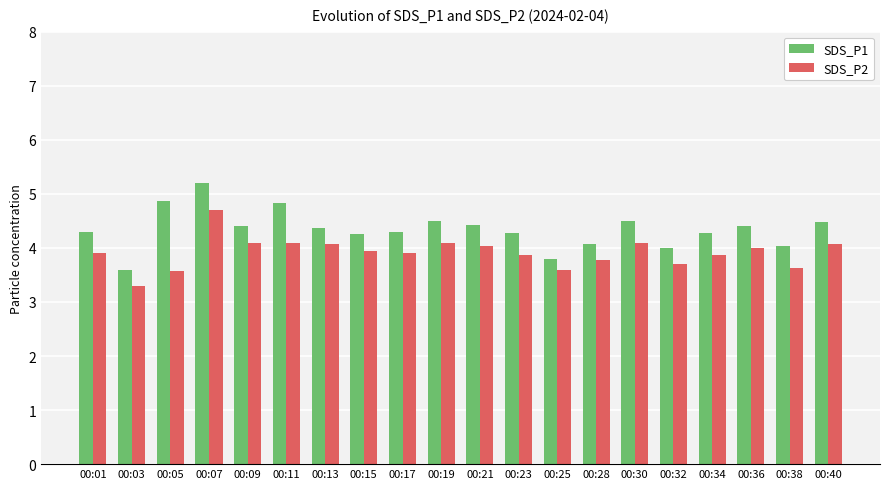

Rank the series by their maximum value, from highest to lowest.

SDS_P1, SDS_P2